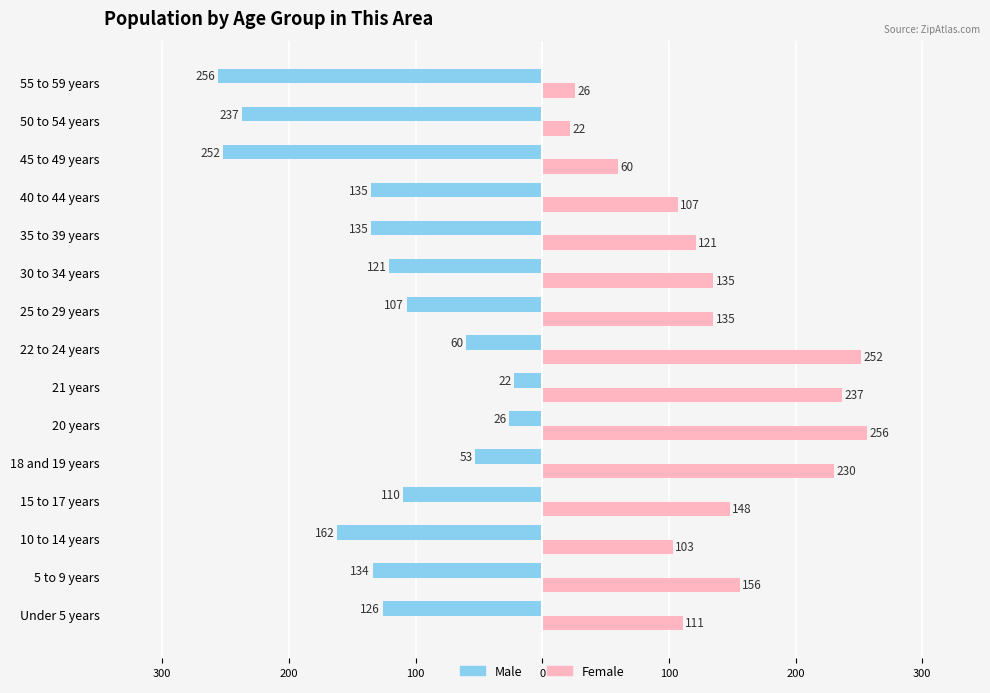

What are all the series names shown in the legend?

Male, Female